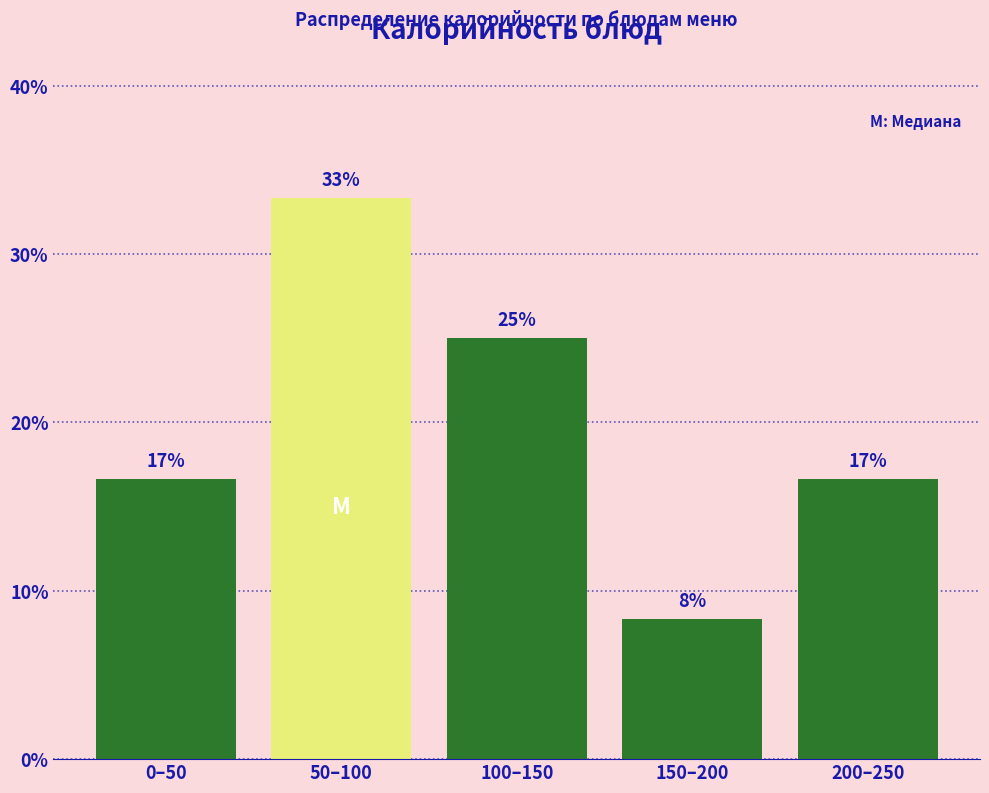

Does the chart contain any negative values?

No